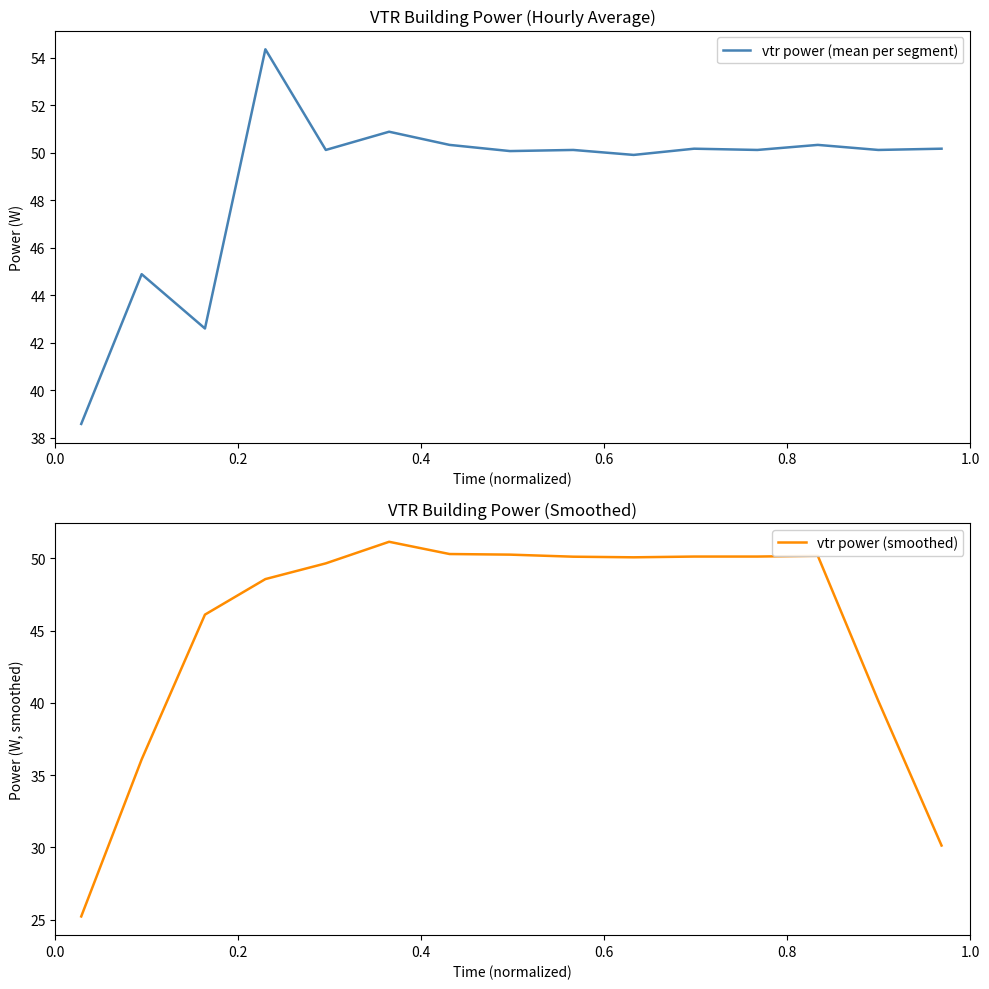

Reading left to right, extract all data points from this chart.

vtr power (mean per segment): 38.6	44.9	42.6	54.4	50.1	50.9	50.3	50.1	50.1	49.9	50.2	50.1	50.3	50.1	50.2
vtr power (smoothed): 25.2	36.1	46.1	48.6	49.7	51.2	50.3	50.3	50.1	50.1	50.1	50.1	50.2	40.1	30.1